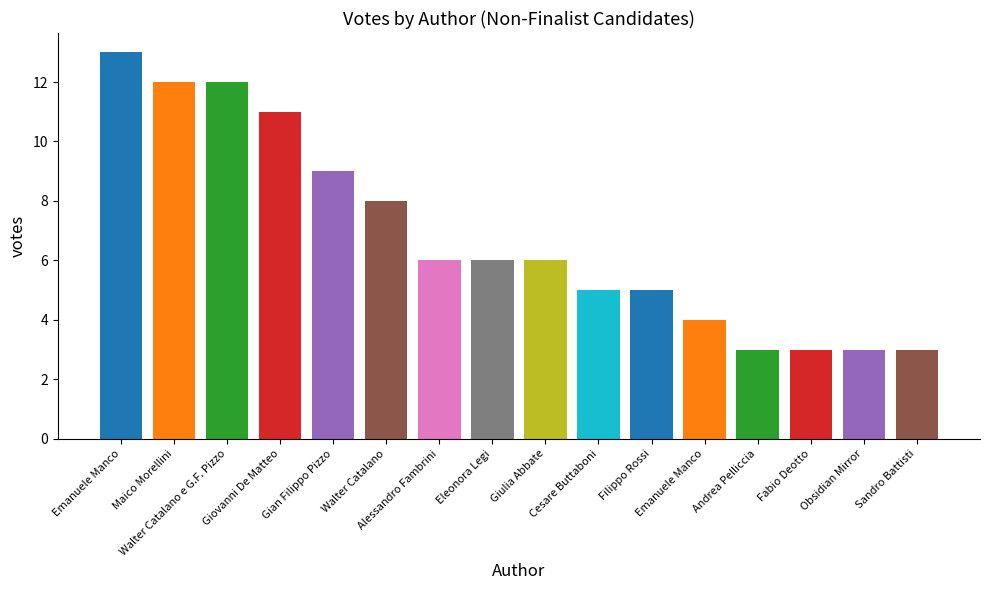

True or false: the data shows 16 at Maico Morellini.

False